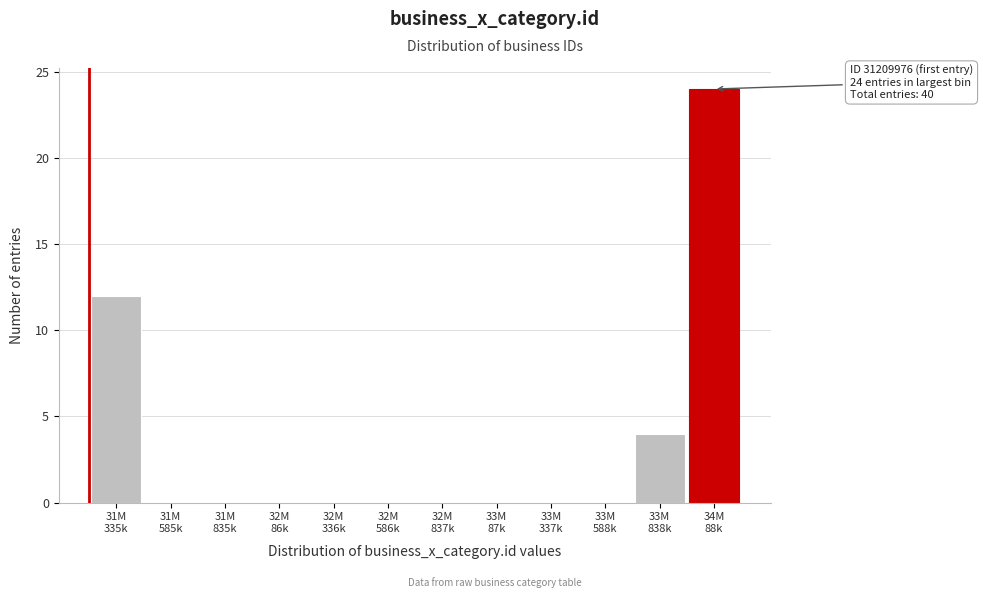

What is the greatest value displayed?

24